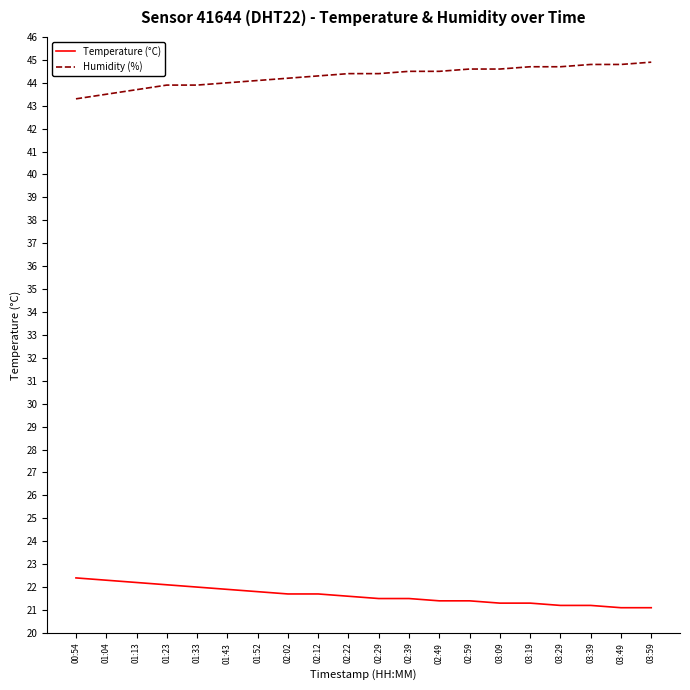

What is the sum of all Temperature (°C) values?

432.7